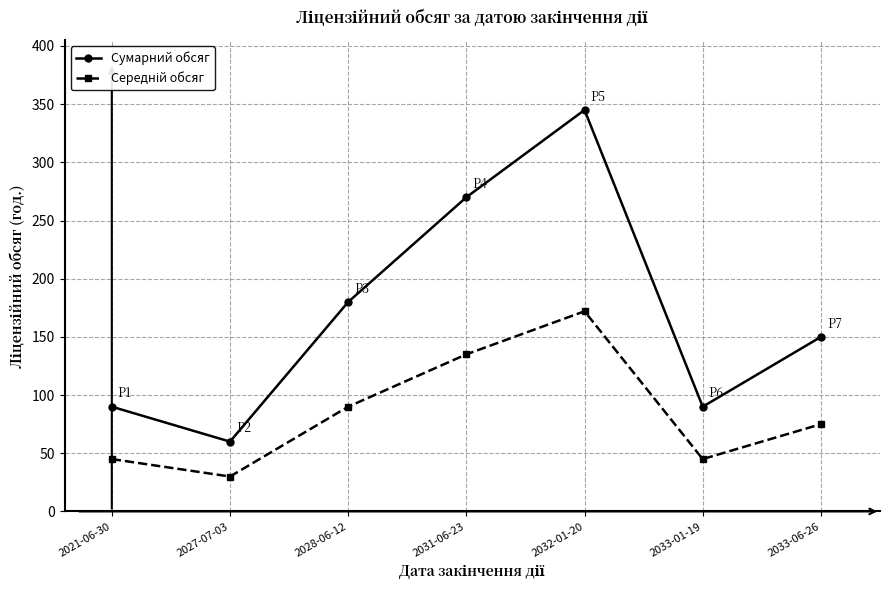

What is the sum of all Сумарний обсяг values?

1185